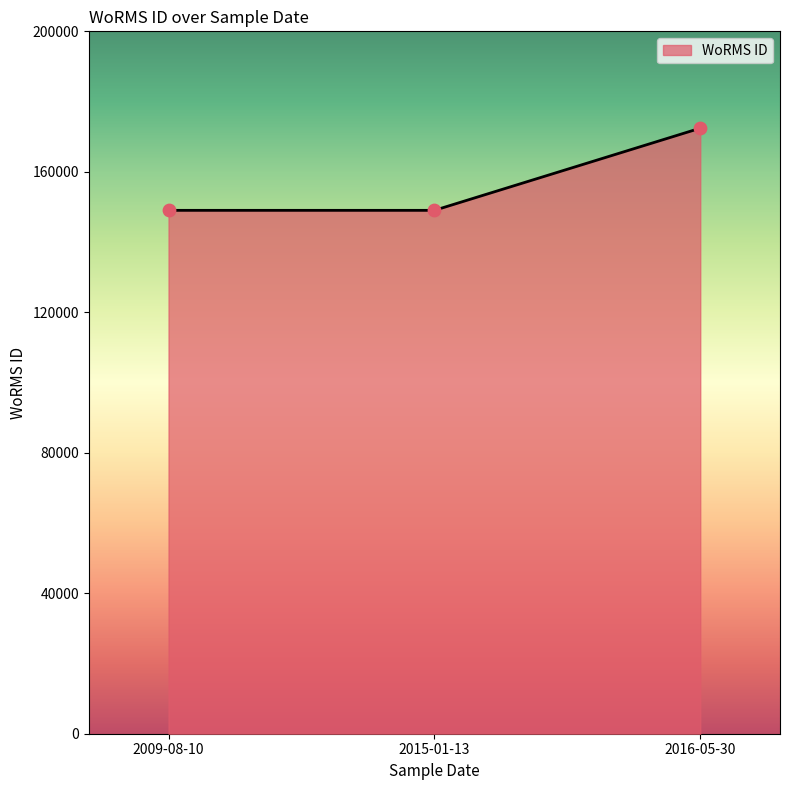

Which has a higher value, 2016-05-30 or 2015-01-13?

2016-05-30